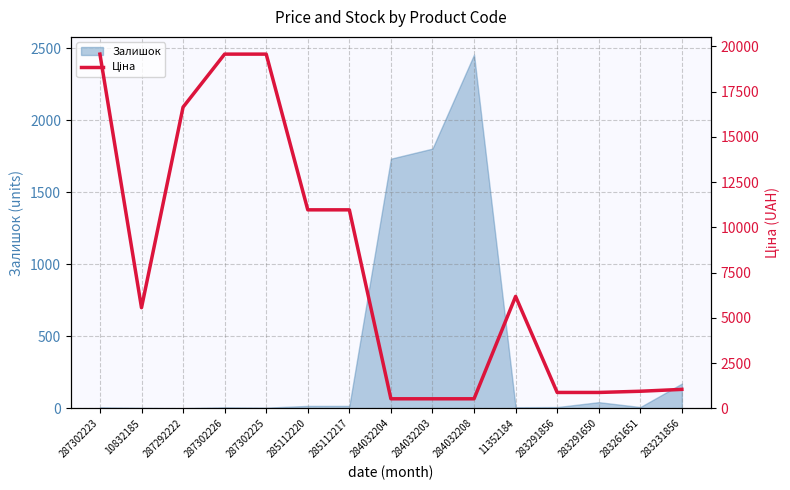

True or false: there are more than 0 points higher than both neighbors.

True